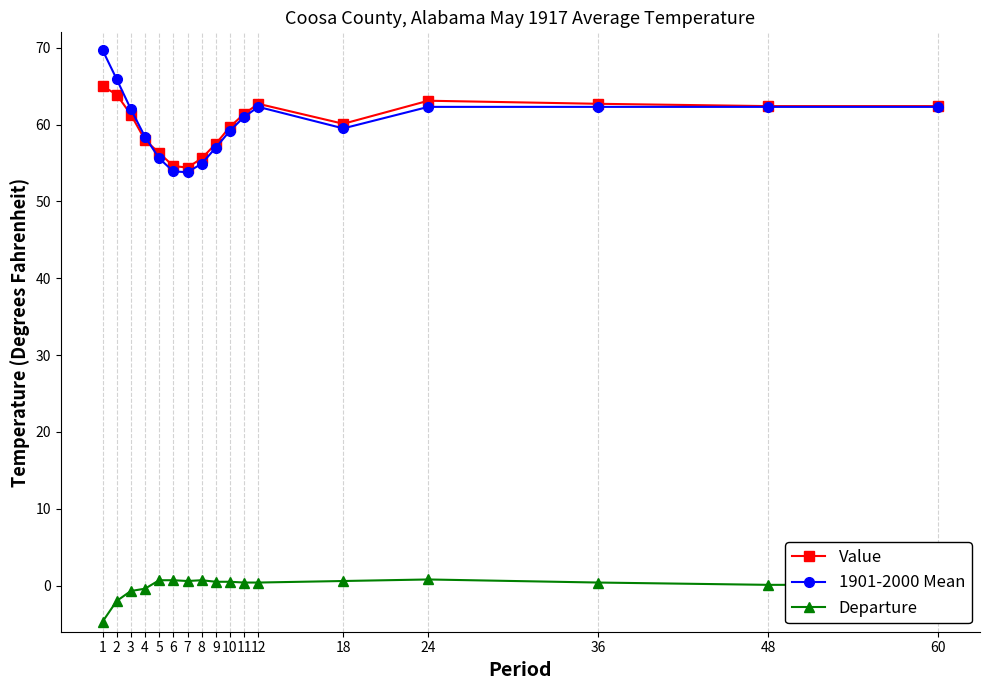

True or false: Value and 1901-2000 Mean cross at least once.

True